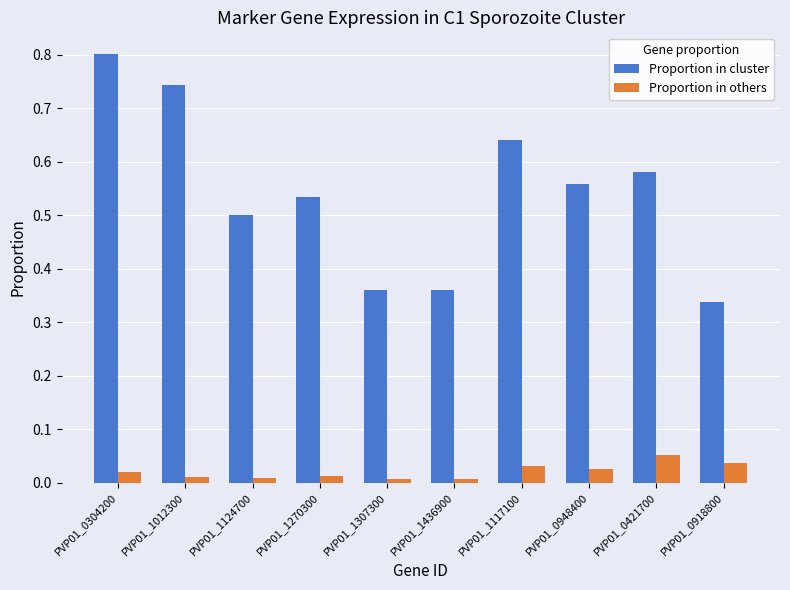

True or false: Proportion in cluster has a value of 0.4 at PVP01_1012300.

False